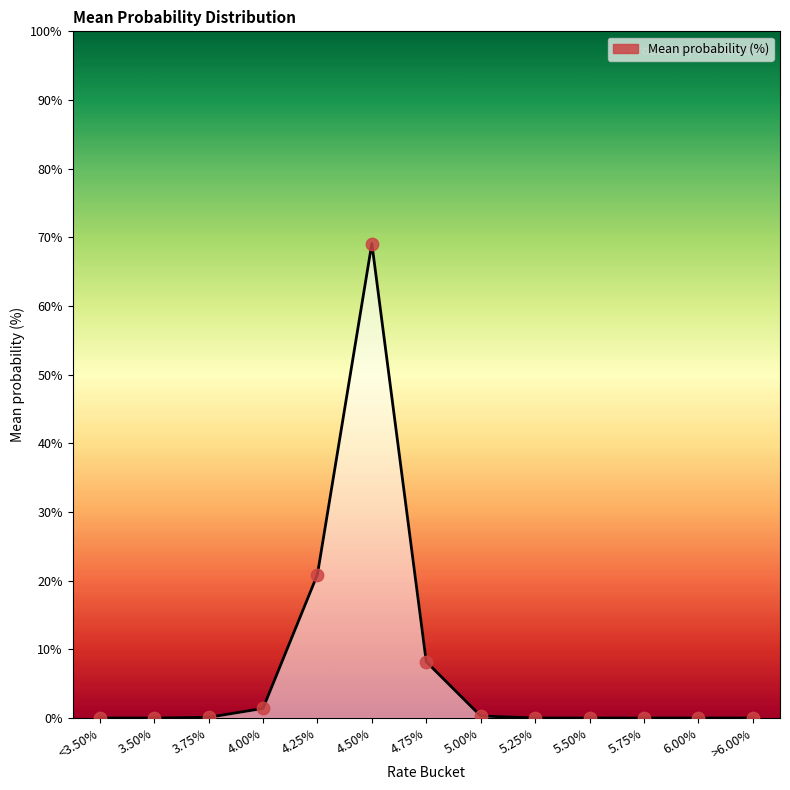

What is the change in value from 4.25% to >6.00%?

-20.9